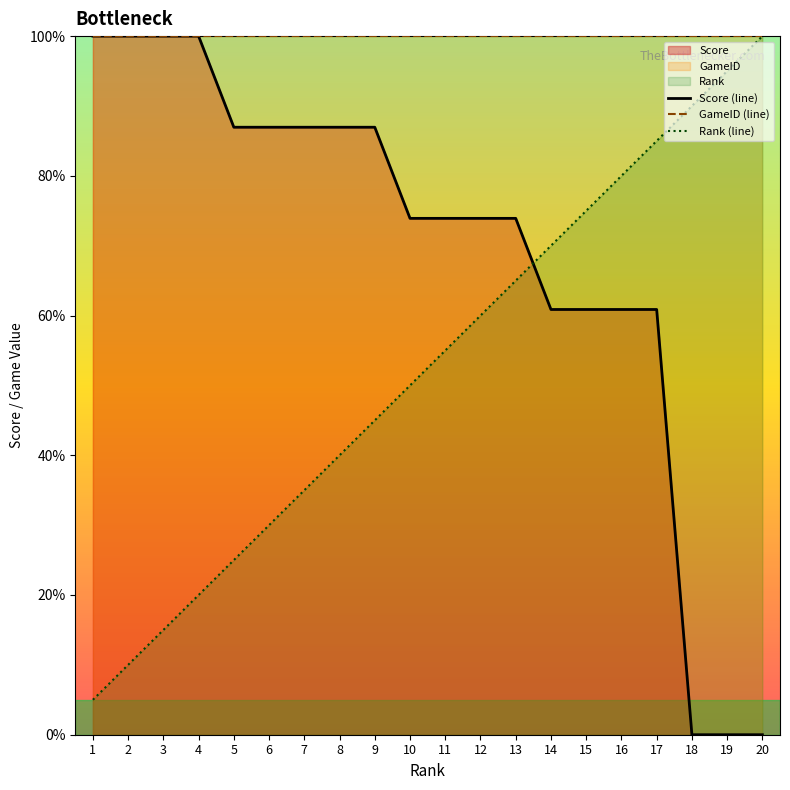

Does the chart have visible grid lines?

No